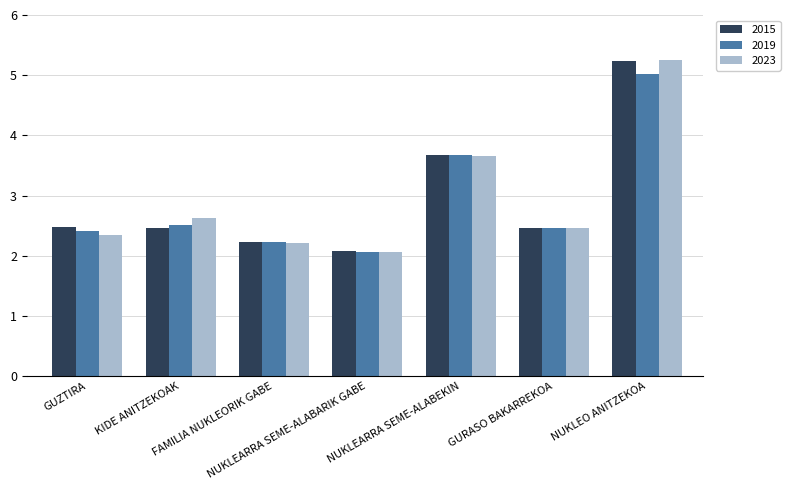

Reading left to right, list all the values displayed in this chart.

2015: GUZTIRA=2.5	KIDE ANITZEKOAK=2.5	FAMILIA NUKLEORIK GABE=2.2	NUKLEARRA SEME-ALABARIK GABE=2.1	NUKLEARRA SEME-ALABEKIN=3.7	GURASO BAKARREKOA=2.5	NUKLEO ANITZEKOA=5.2
2019: GUZTIRA=2.4	KIDE ANITZEKOAK=2.5	FAMILIA NUKLEORIK GABE=2.2	NUKLEARRA SEME-ALABARIK GABE=2.1	NUKLEARRA SEME-ALABEKIN=3.7	GURASO BAKARREKOA=2.5	NUKLEO ANITZEKOA=5.0
2023: GUZTIRA=2.3	KIDE ANITZEKOAK=2.6	FAMILIA NUKLEORIK GABE=2.2	NUKLEARRA SEME-ALABARIK GABE=2.1	NUKLEARRA SEME-ALABEKIN=3.7	GURASO BAKARREKOA=2.5	NUKLEO ANITZEKOA=5.2